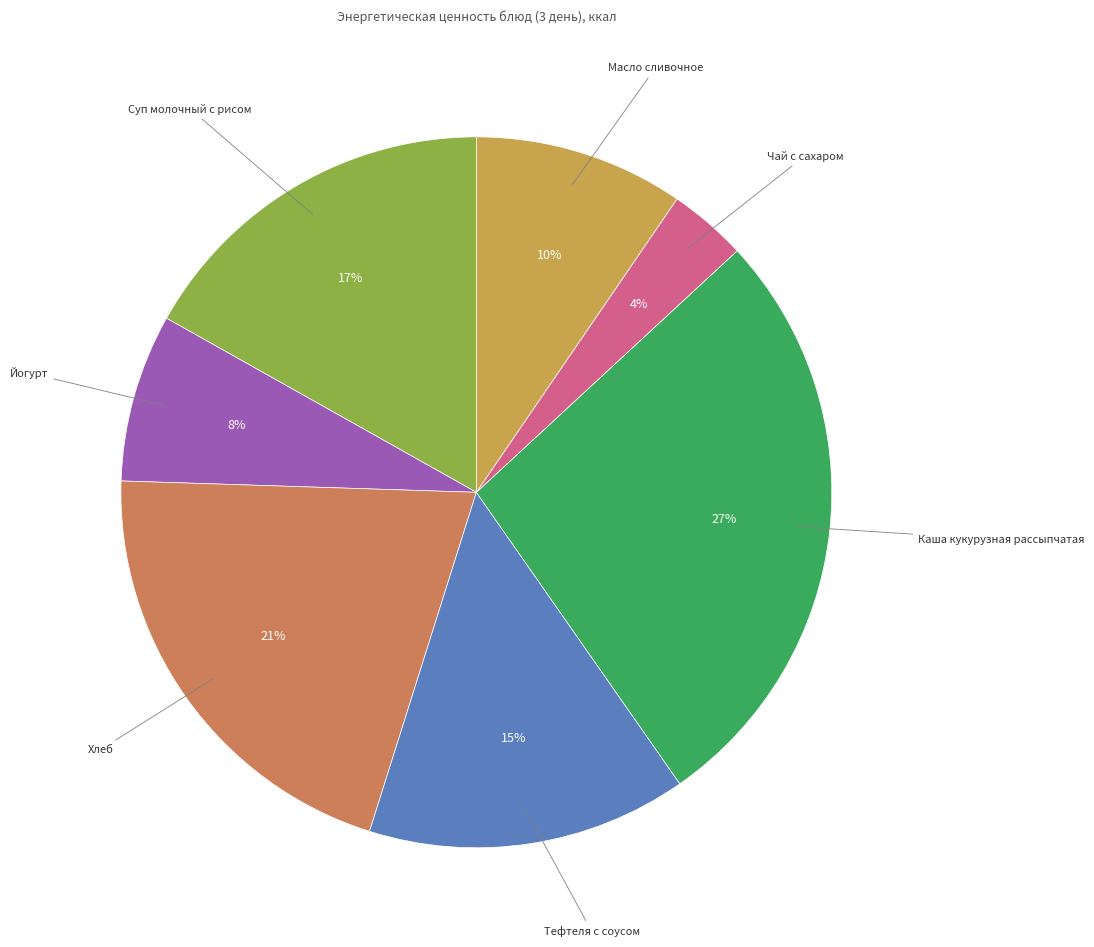

How many slices are in this pie chart?

7